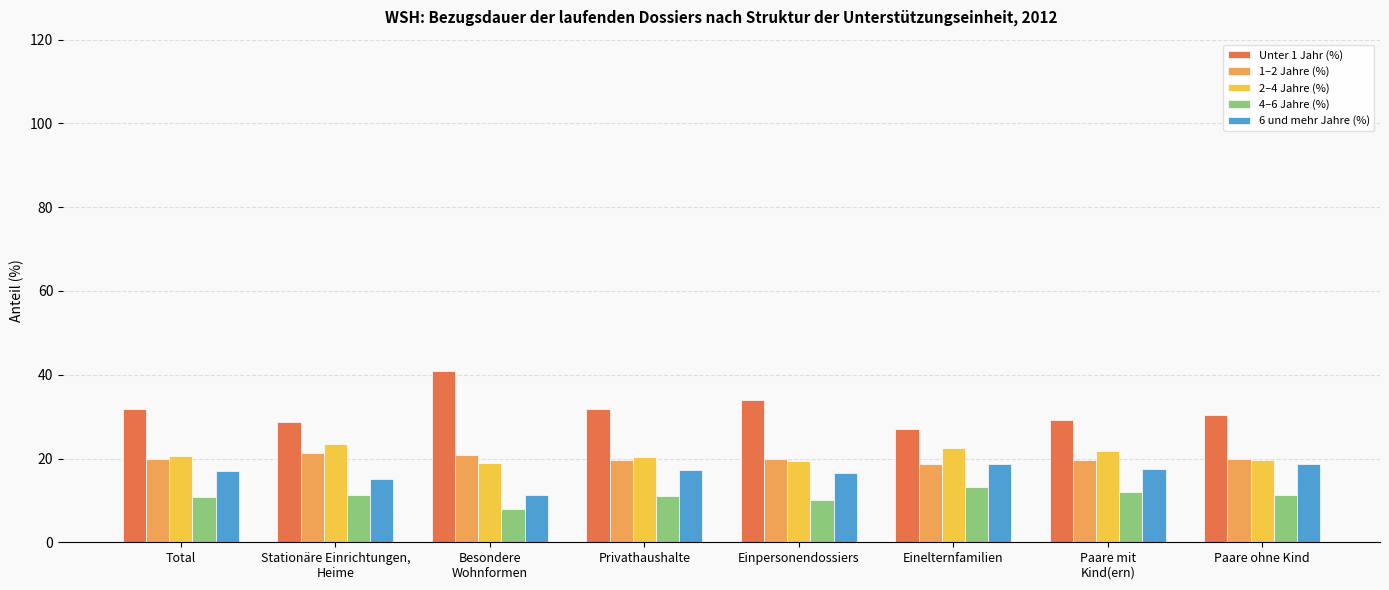

What is the sum of all Unter 1 Jahr (%) values?

254.2